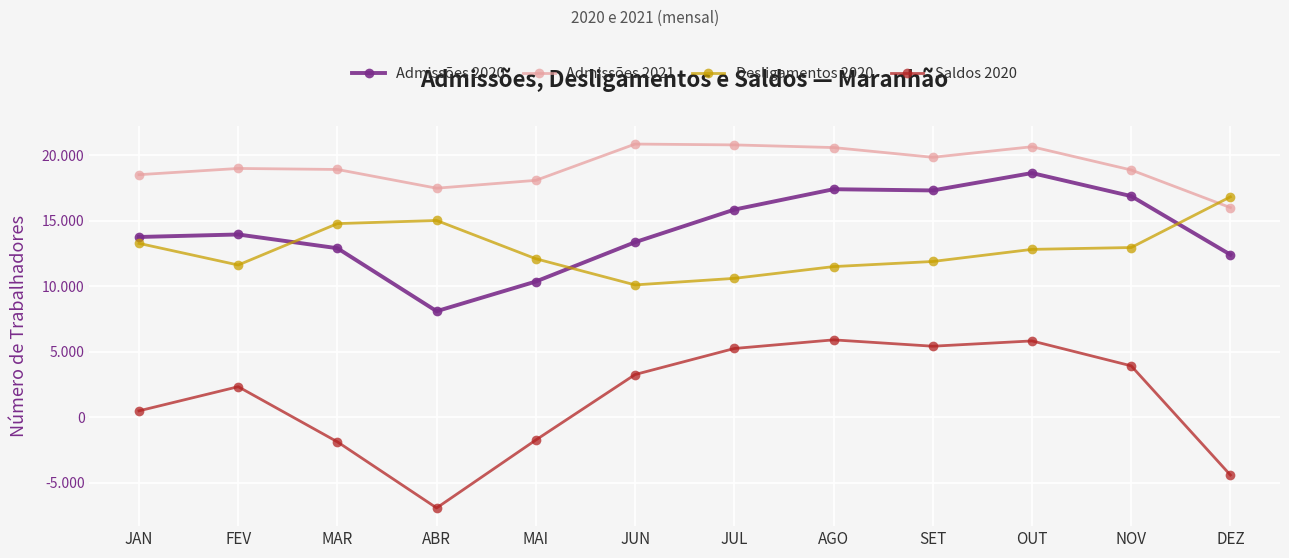

Between JUN and FEV, which is larger?

FEV